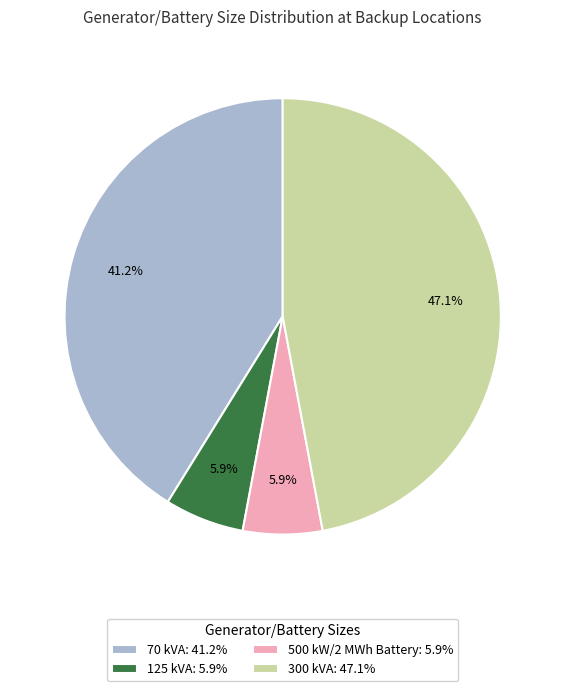

Approximately how many times larger is the value at 70 kVA: 41.2% compared to 500 kW/2 MWh Battery: 5.9%?

7.0